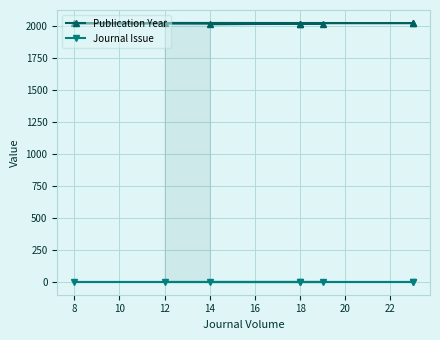

What is the total value across all series at 14?

2020